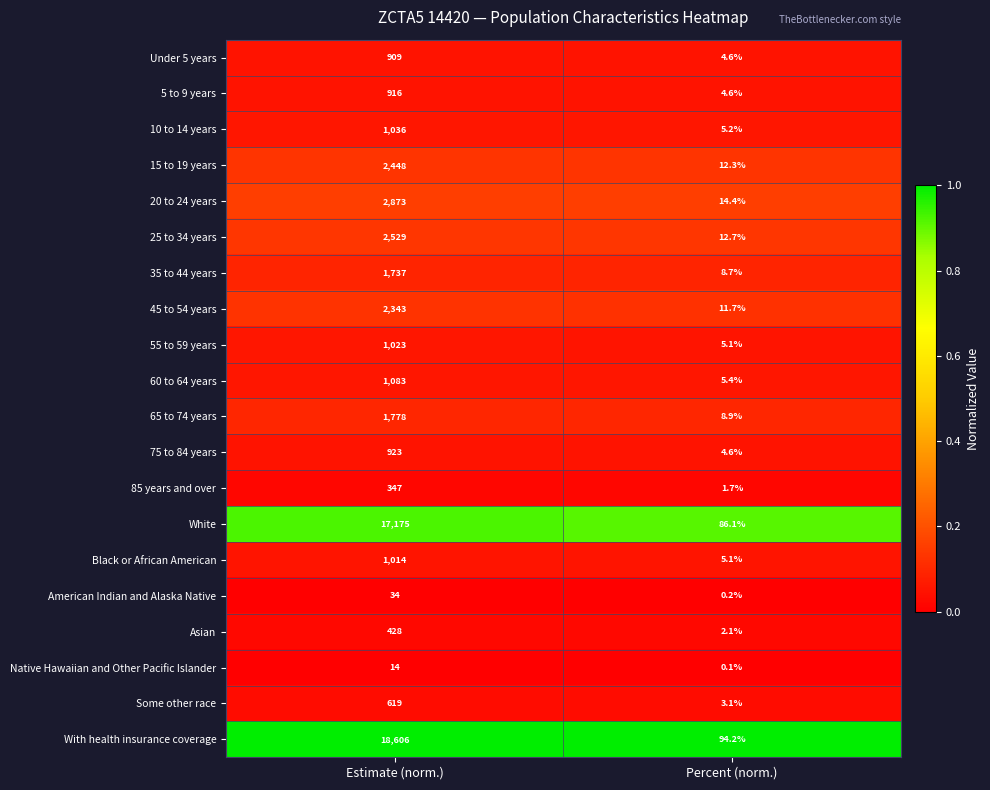

Read the 10 to 14 years value at Estimate (norm.).

1036.0